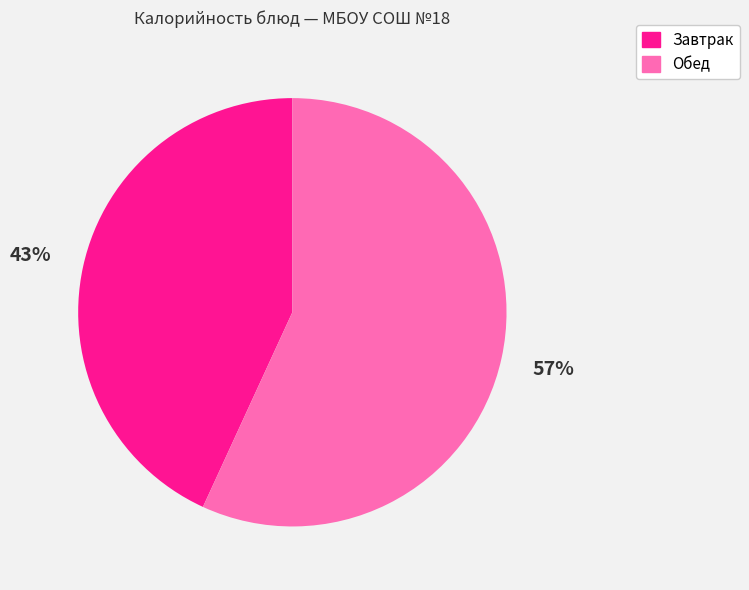

Does any single category account for the majority?

Yes